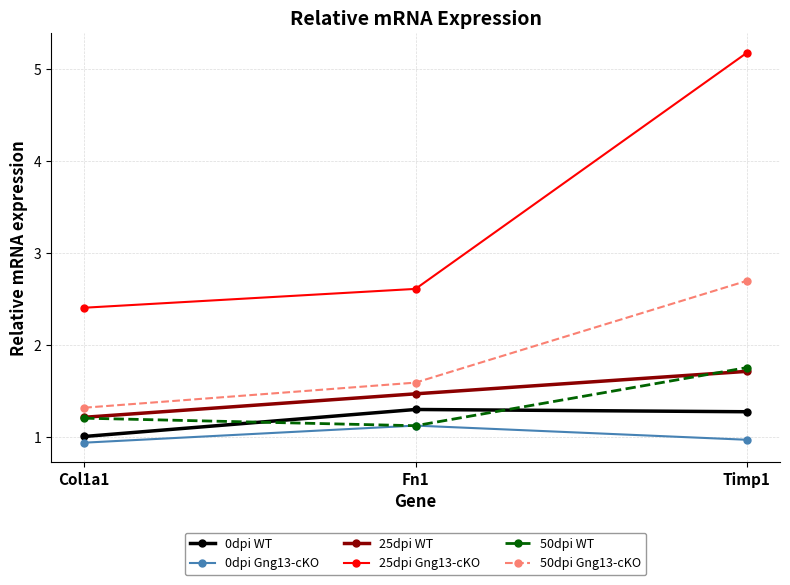

The value of 0dpi WT at Timp1 is 1.3. True or false?

True